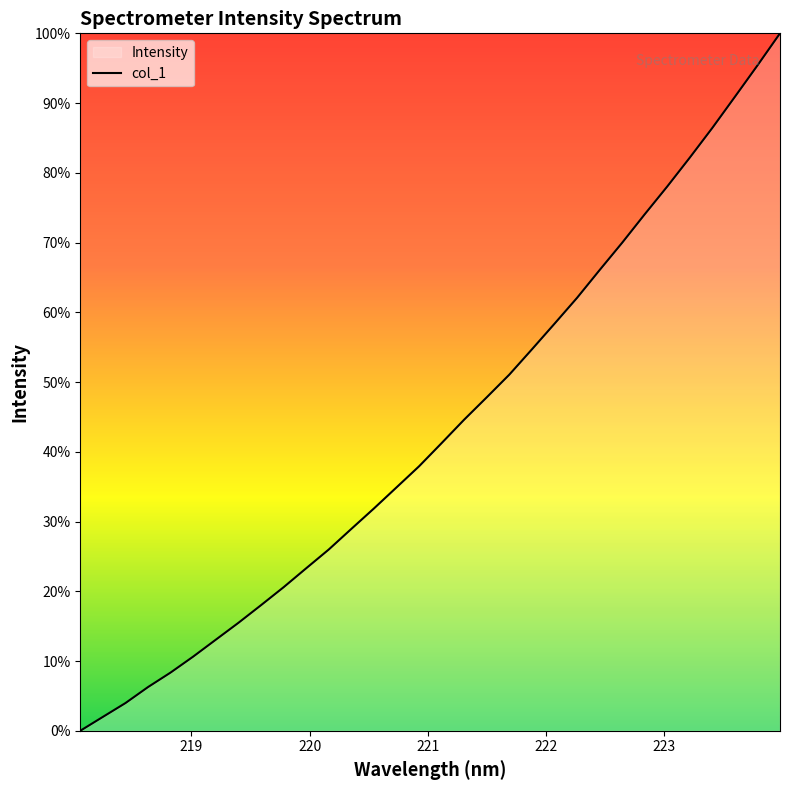

Does the chart have visible grid lines?

No